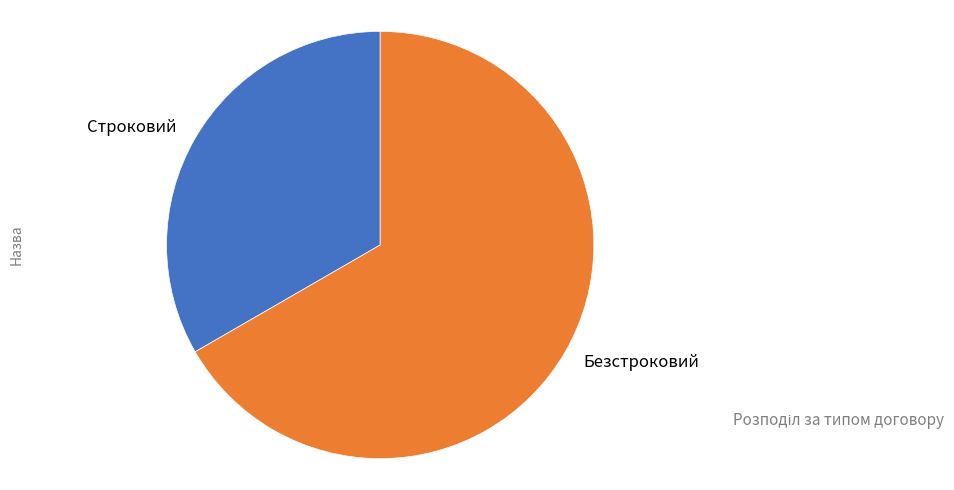

Which category has the smallest portion of the pie?

Строковий